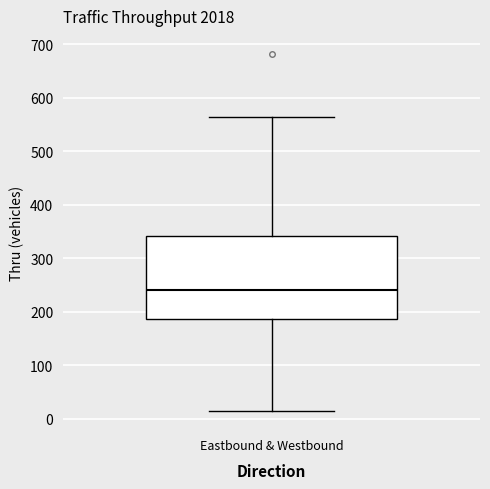

Where does the upper whisker of the box for Eastbound & Westbound end on the y-axis? The values are not printed on the chart, so give them approximately, as read against the axis.

560